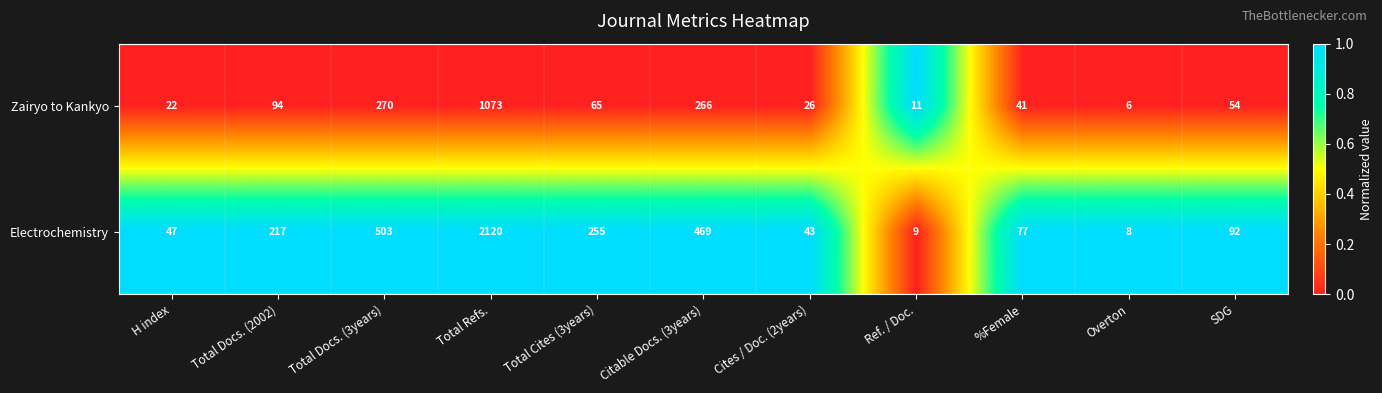

How many categories are shown in the chart?

11